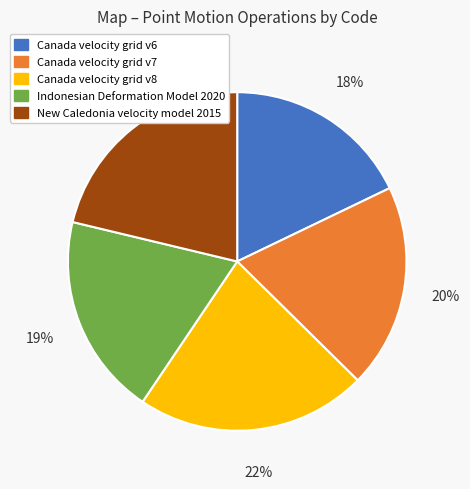

How many slices are in this pie chart?

5